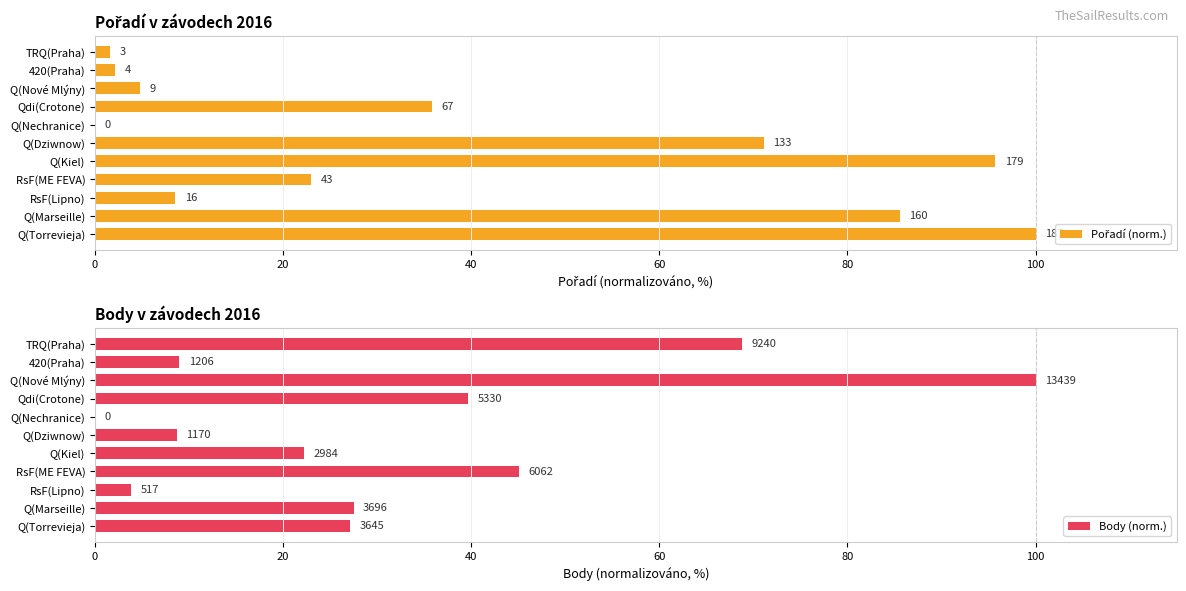

Reading left to right, extract all data points from this chart.

Pořadí (norm.): 100.0	85.6	8.6	23.0	95.7	71.1	0.0	35.8	4.8	2.1	1.6
Body (norm.): 27.1	27.5	3.8	45.1	22.2	8.7	0.0	39.7	100.0	9.0	68.8